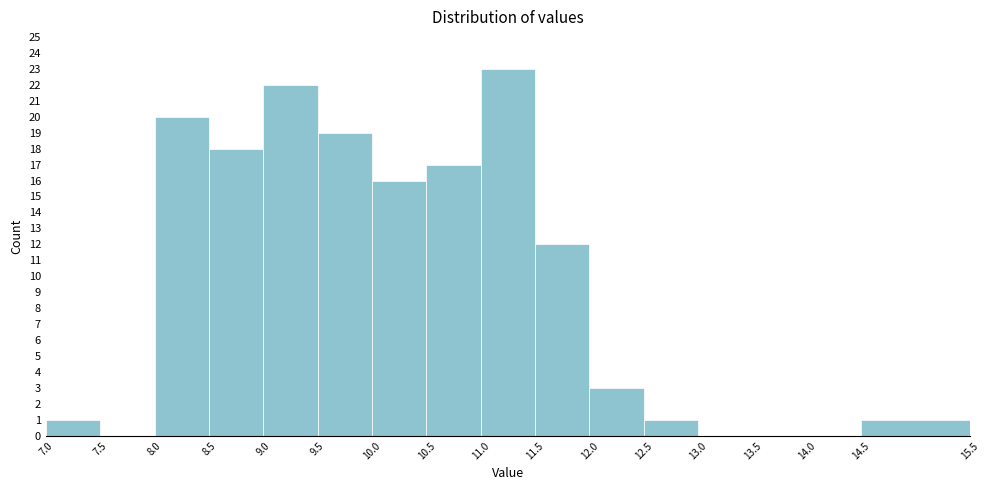

Over which range of the x-axis is the bar tallest?

11.0 to 11.5